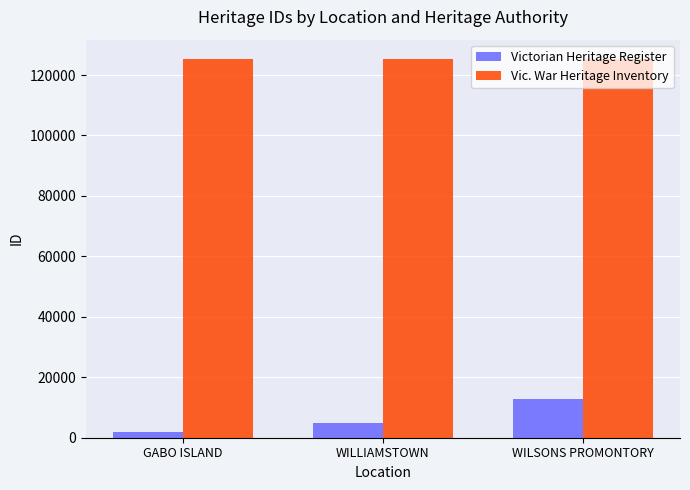

At which label is Victorian Heritage Register closest to 7495?

WILLIAMSTOWN